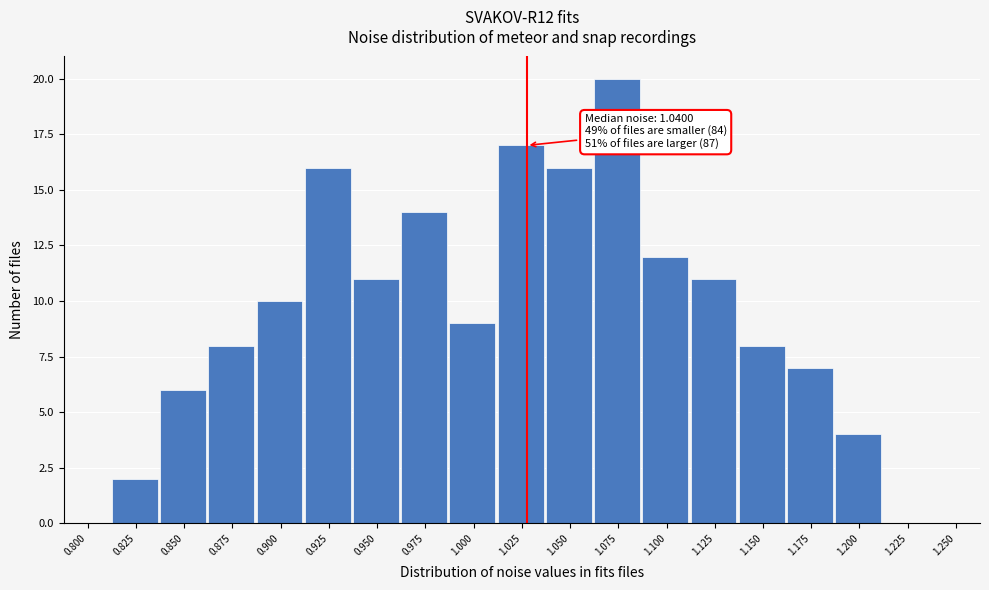

Reading right to left, extract all data points from this chart.

1.250=0	1.225=0	1.200=4	1.175=7	1.150=8	1.125=11	1.100=12	1.075=20	1.050=16	1.025=17	1.000=9	0.975=14	0.950=11	0.925=16	0.900=10	0.875=8	0.850=6	0.825=2	0.800=0